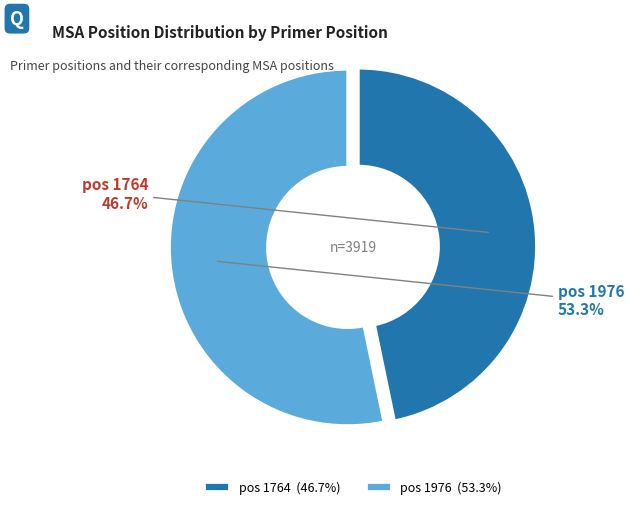

Count the number of slices in the pie.

2